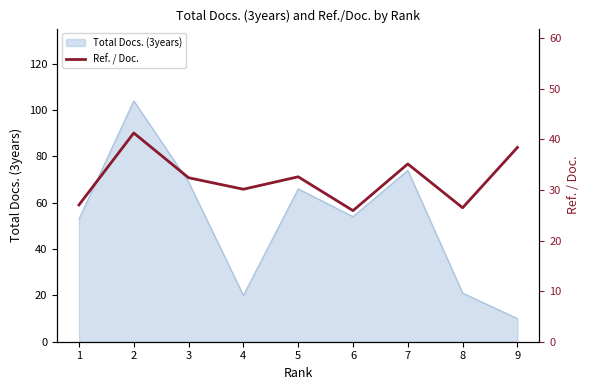

Read the value at 6.

25.9